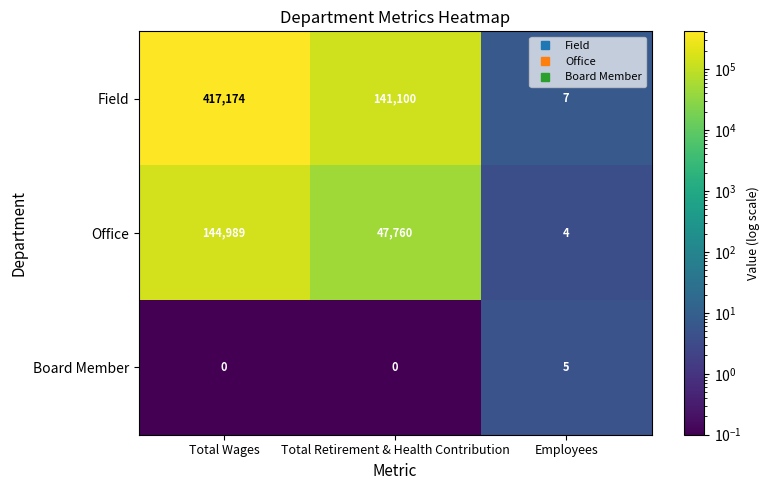

Which category has the highest value across all series?

Total Wages